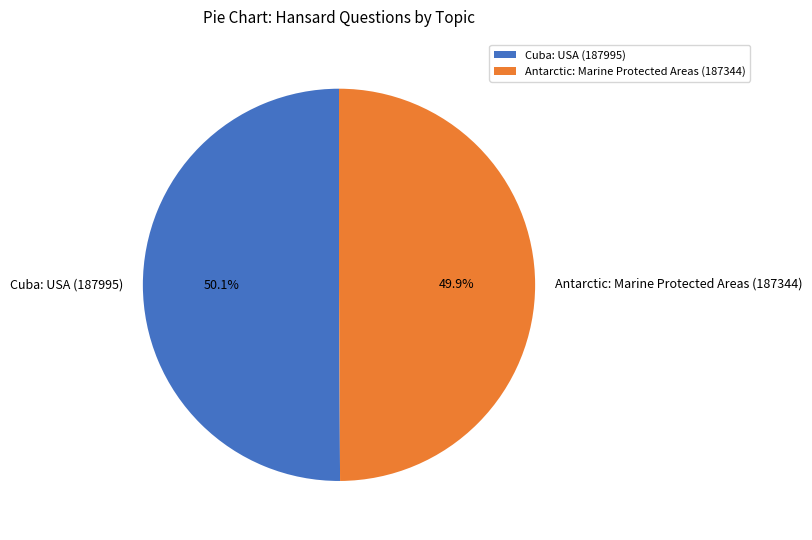

What percentage is the Cuba: USA (187995) slice, to the nearest percent?

50%